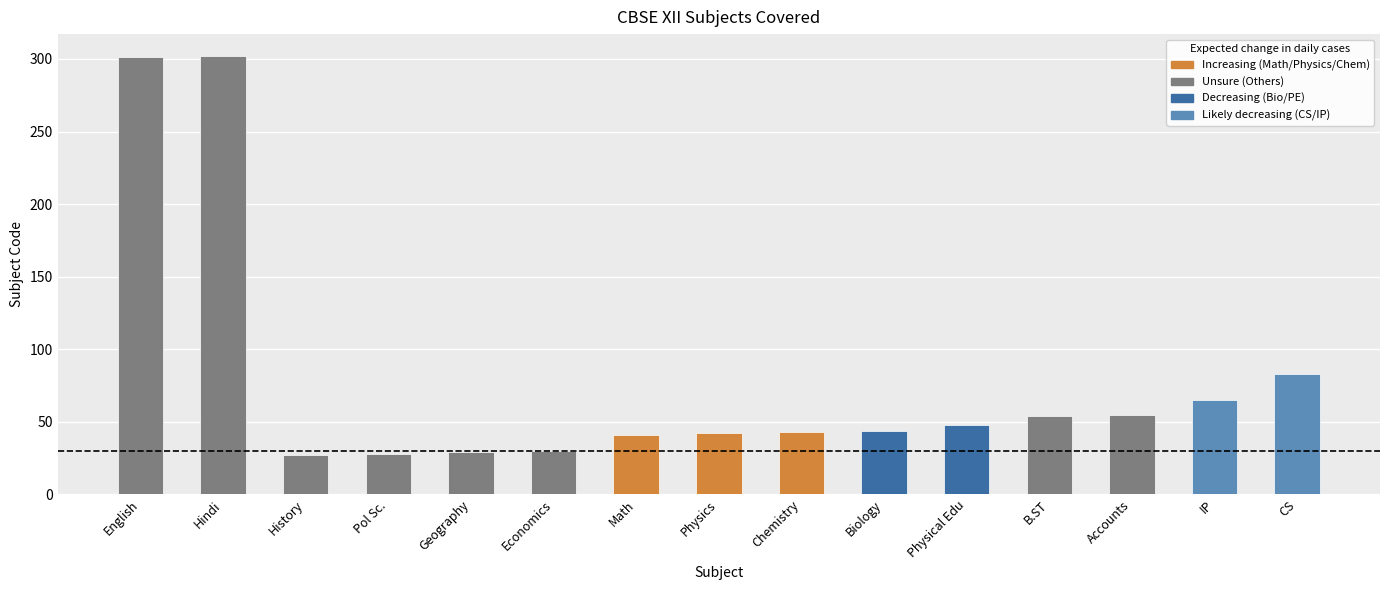

What is the ratio of the value at Physics to the value at Physical Edu?

0.9